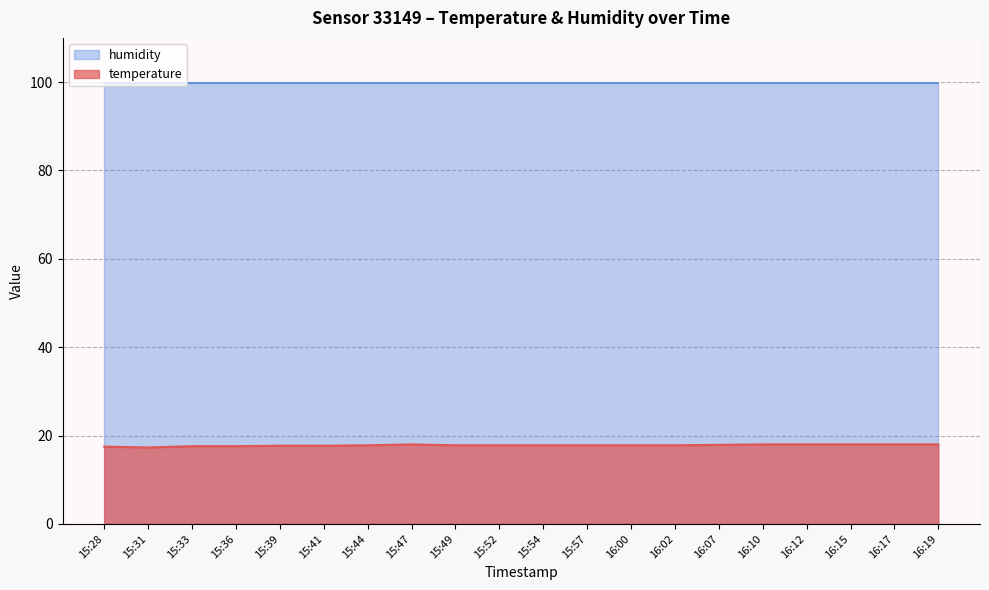

Where is the data nearest to the value 17?

15:31